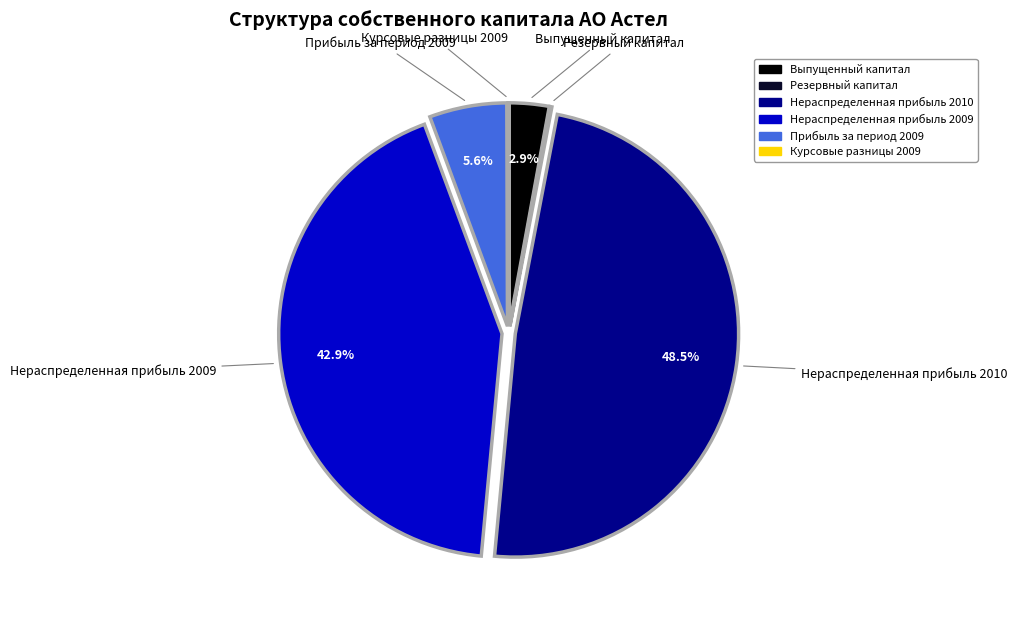

Which has a higher value, Выпущенный капитал or Прибыль за период 2009?

Прибыль за период 2009